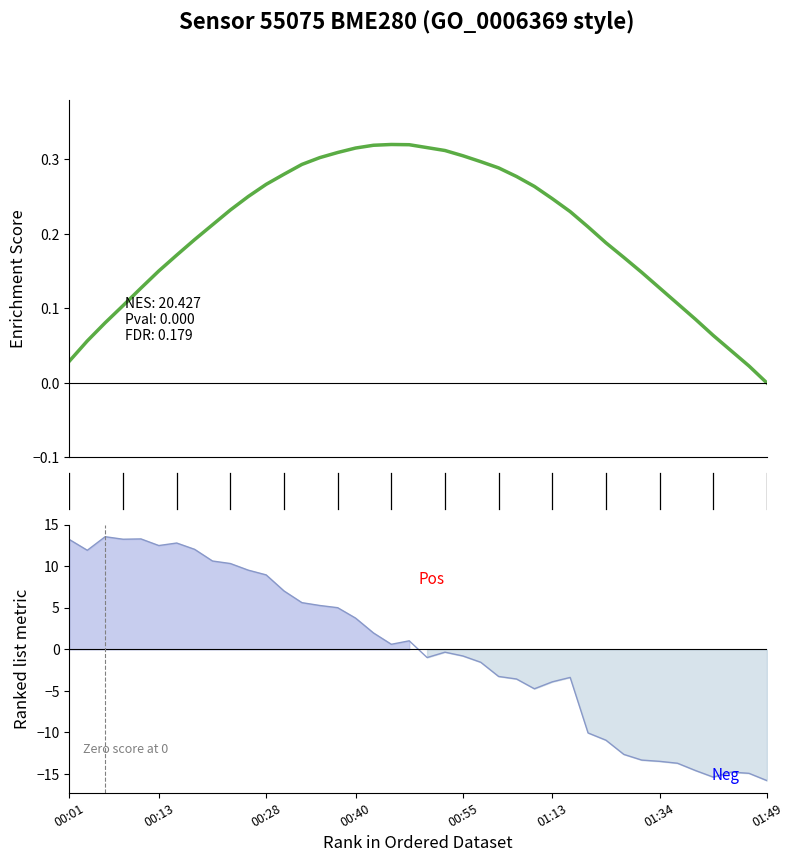

The value of temperature (enrichment) at 25 is 0.3. True or false?

True